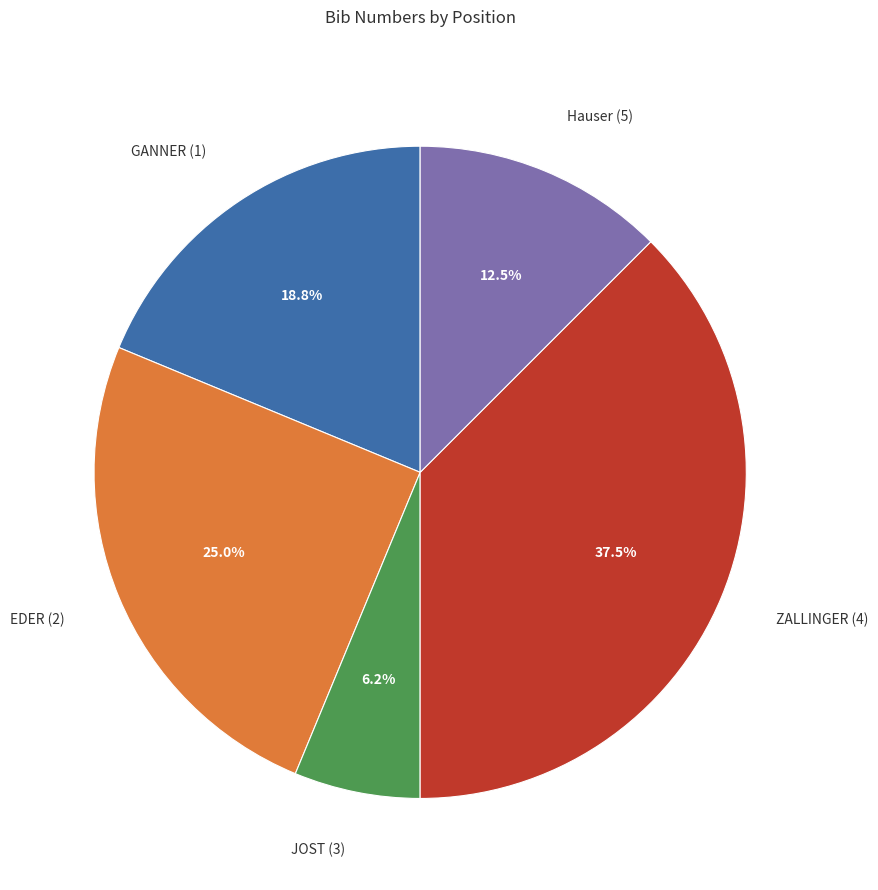

Which category has the biggest portion of the pie?

ZALLINGER (4)